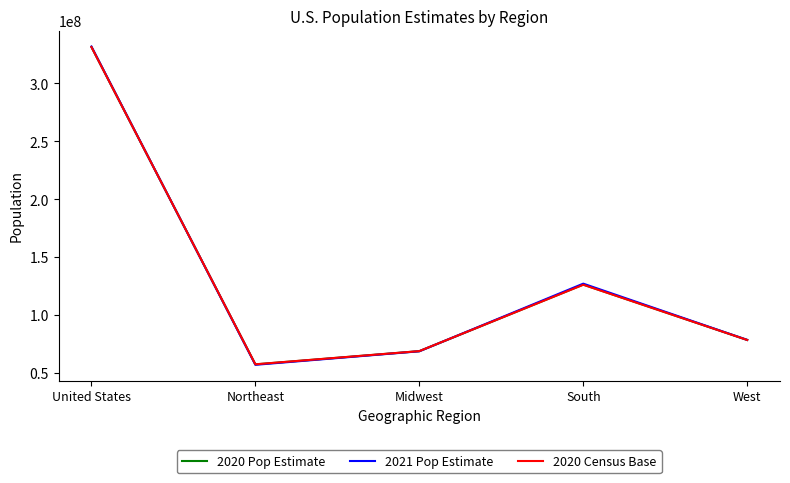

What is the total value across all series at Midwest?

206762072